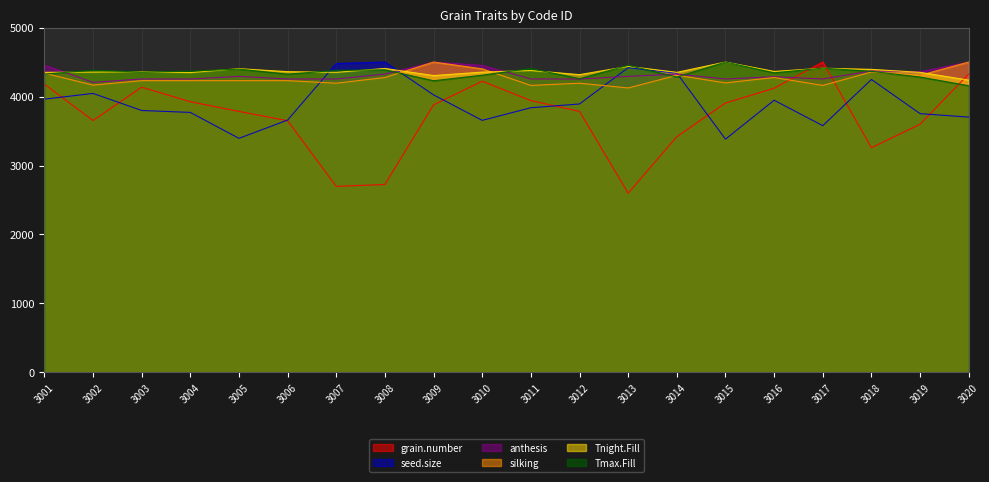

True or false: silking has more than 1 points higher than both neighbors.

True